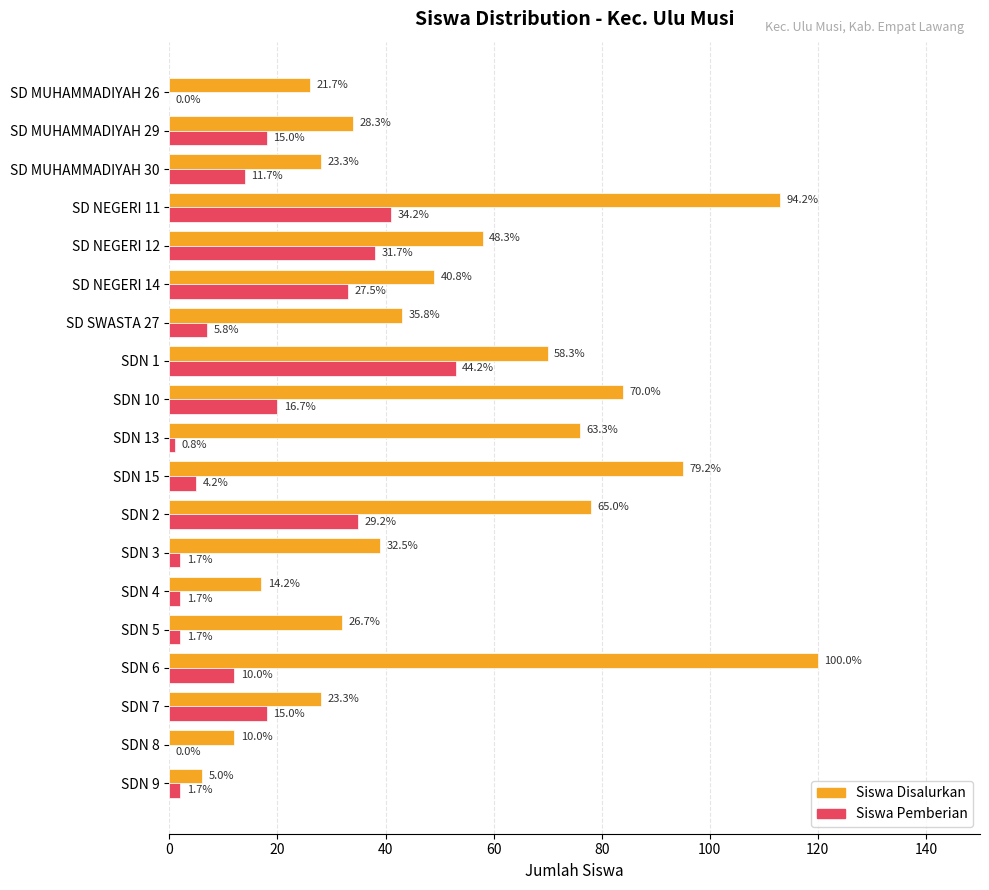

What is the value of the Siswa Disalurkan bar at the 18th from the left?

12